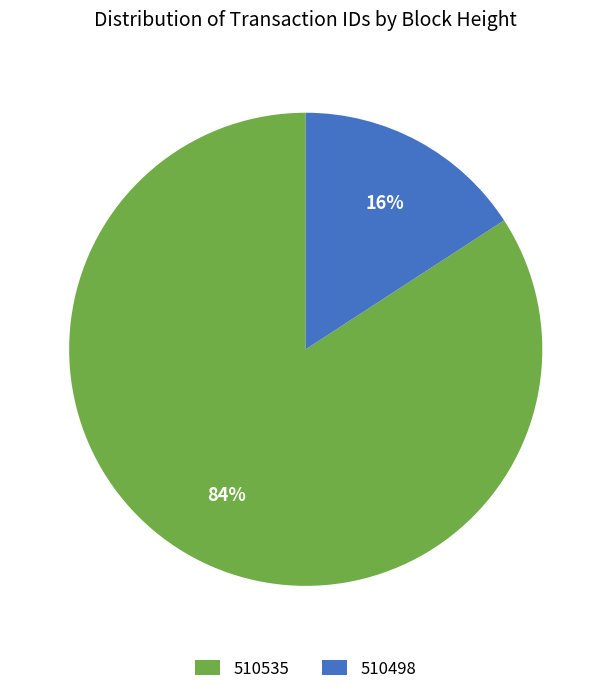

What percentage is the 510535 slice, to the nearest percent?

84%